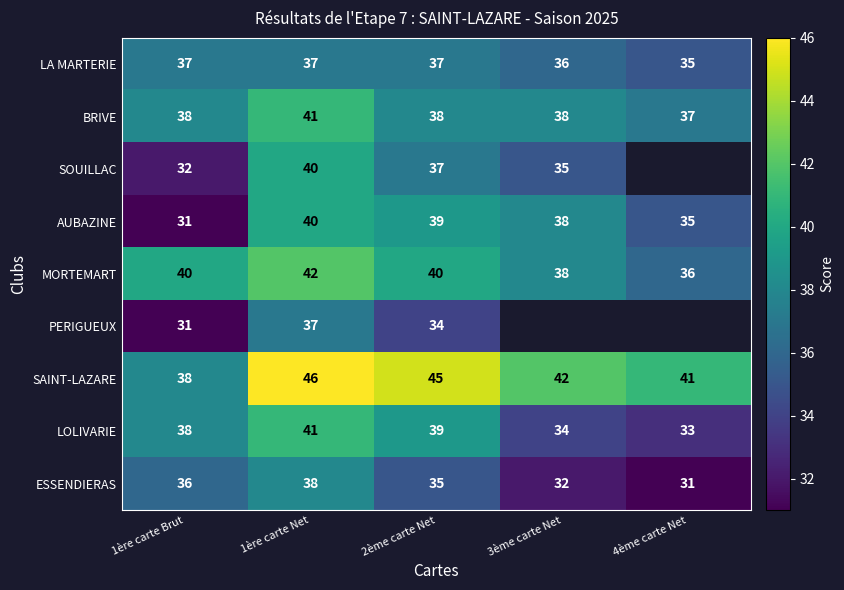

What is the difference between the highest and lowest values at 4ème carte Net?

10.0